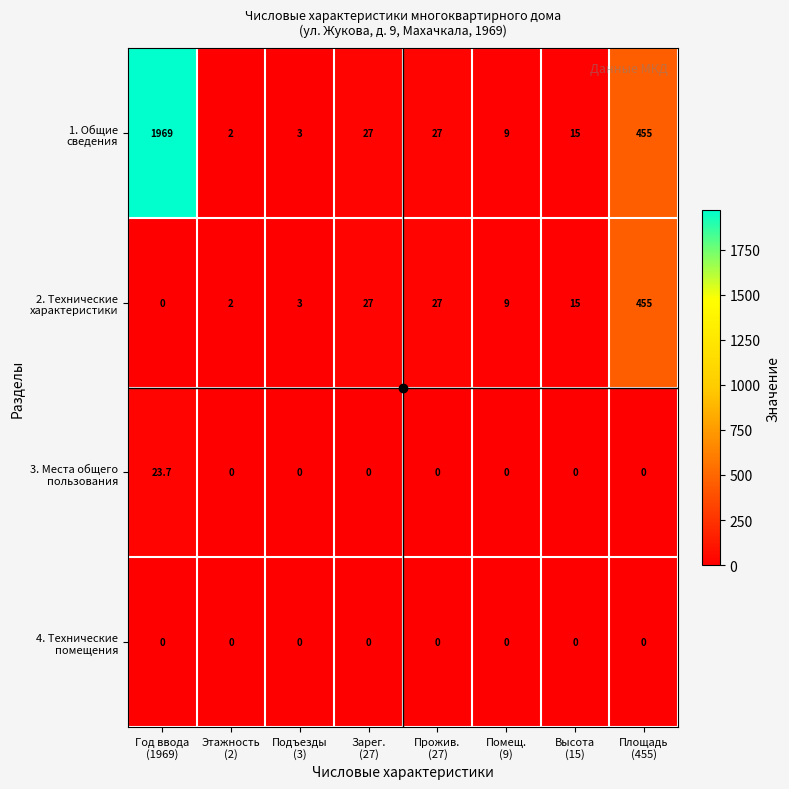

What is the maximum value shown in the chart?

1969.0